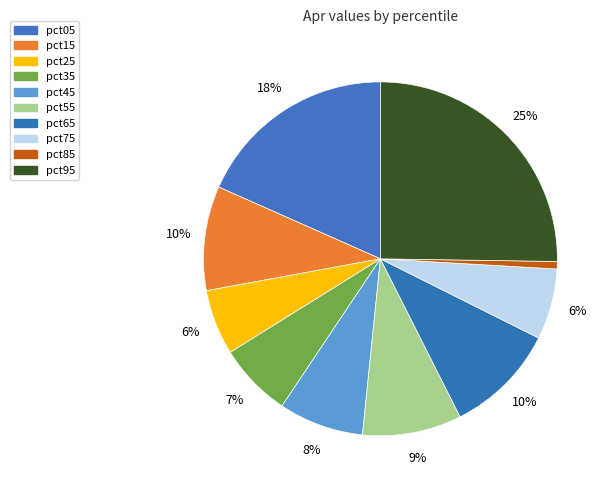

Which slice is the smallest?

pct85